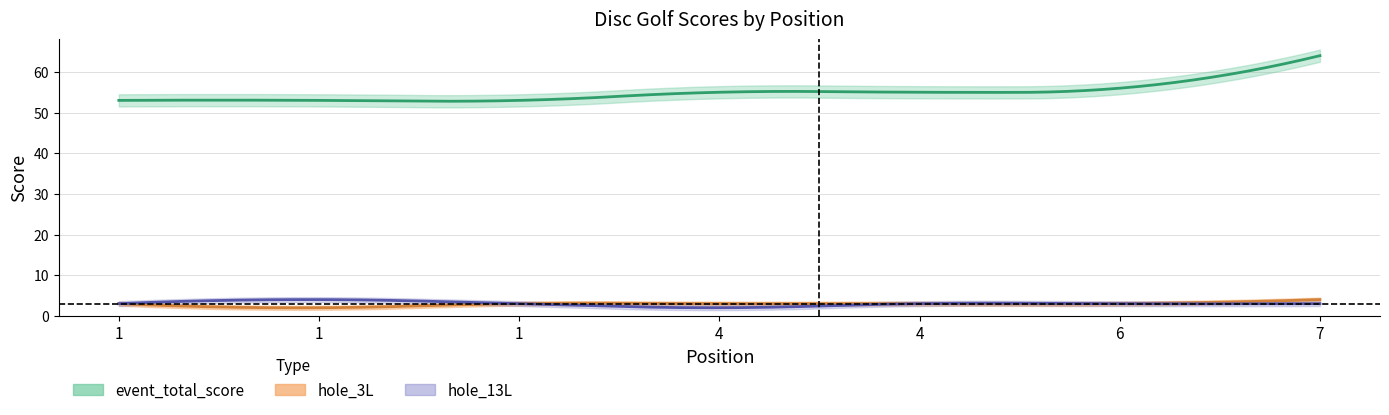

Which series has the largest total across all categories?

event_total_score